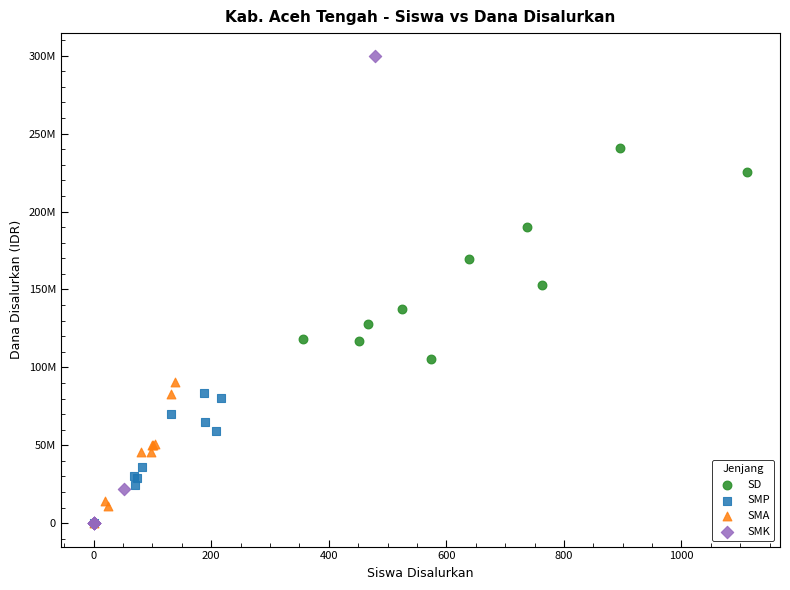

What are all the series names shown in the legend?

SD, SMP, SMA, SMK